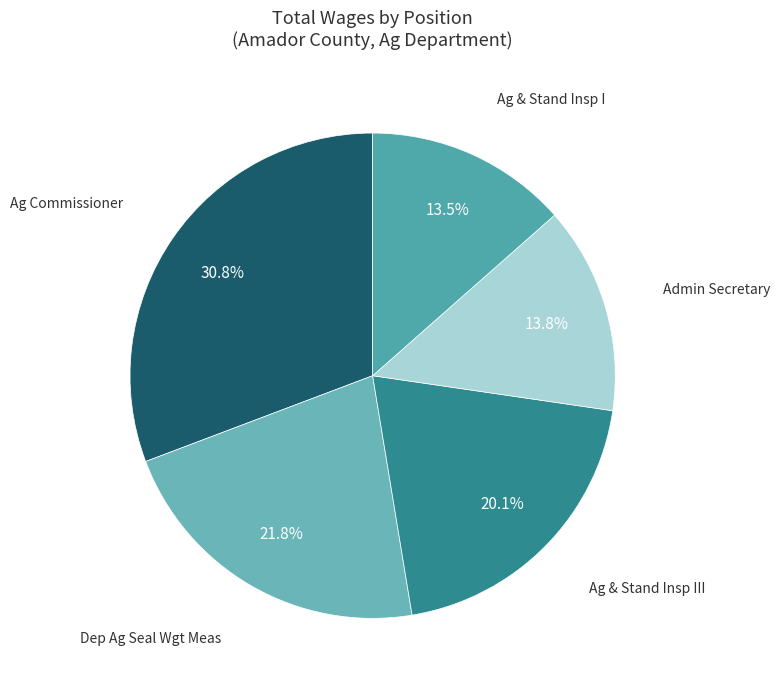

Which slice is the smallest?

Ag & Stand Insp I